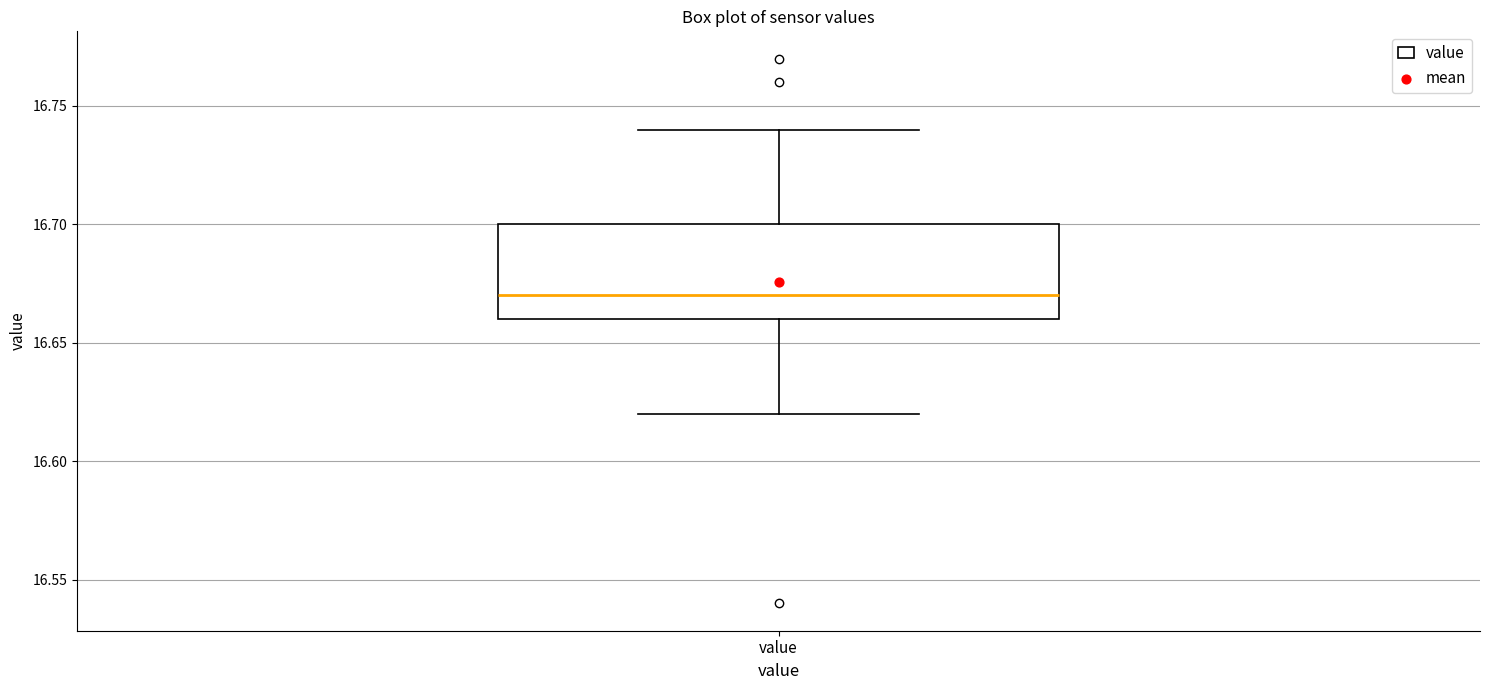

Transcribe this box plot: give where the median line is, the range the box spans, and where the two whiskers end, as read against the y-axis. The values are not printed on the chart, so give them approximately, as read against the axis.

median 16.67, box 16.66 to 16.70, whiskers 16.62 to 16.74